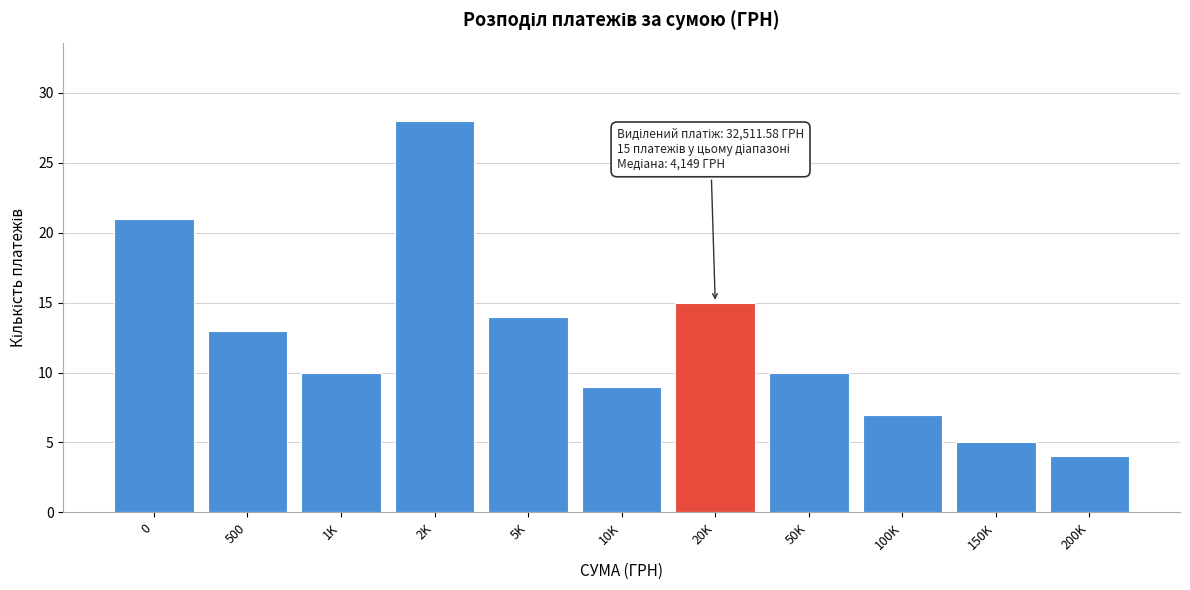

Reading right to left, what are all the values shown in this chart?

200K=4	150K=5	100K=7	50K=10	20K=15	10K=9	5K=14	2K=28	1K=10	500=13	0=21